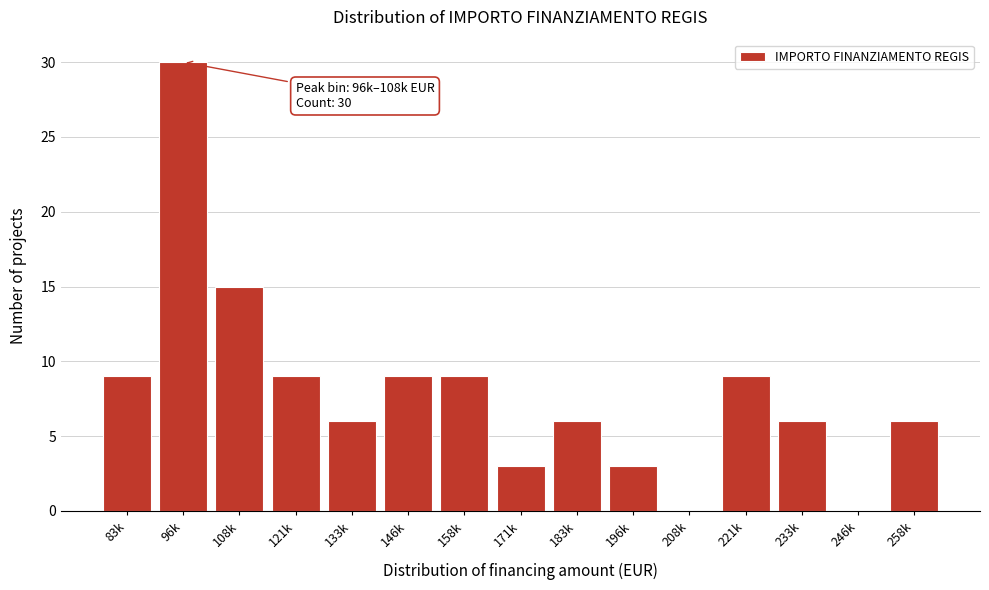

Reading left to right, transcribe all the data shown in this chart.

83k=9	96k=30	108k=15	121k=9	133k=6	146k=9	158k=9	171k=3	183k=6	196k=3	208k=0	221k=9	233k=6	246k=0	258k=6